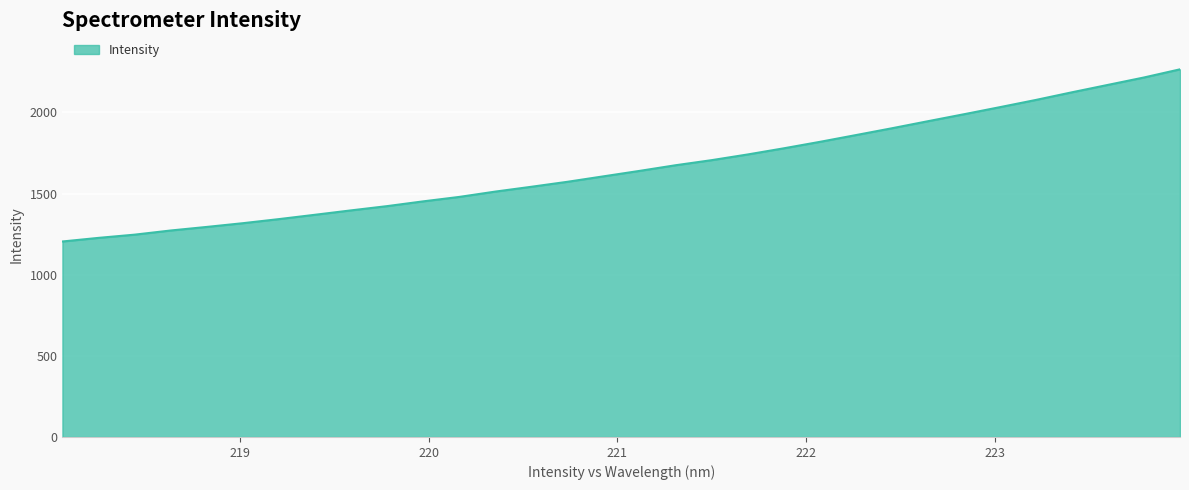

What is the difference between the maximum and minimum values?

1061.1